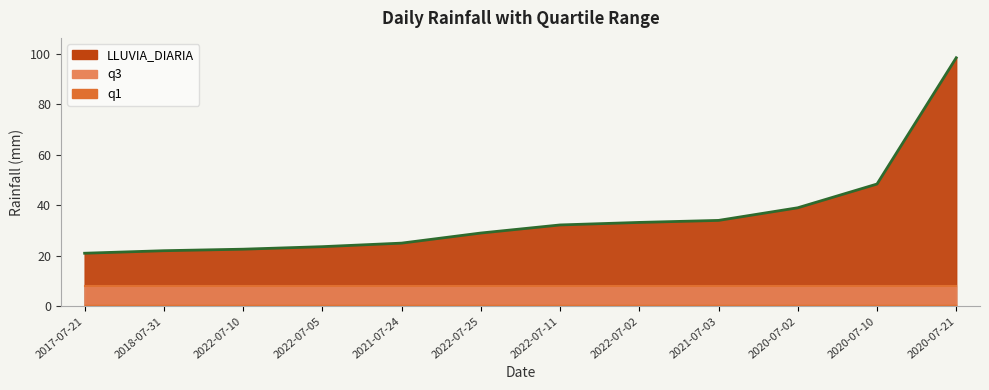

What is the value of the LLUVIA_DIARIA point at the 2nd from the left?

22.0